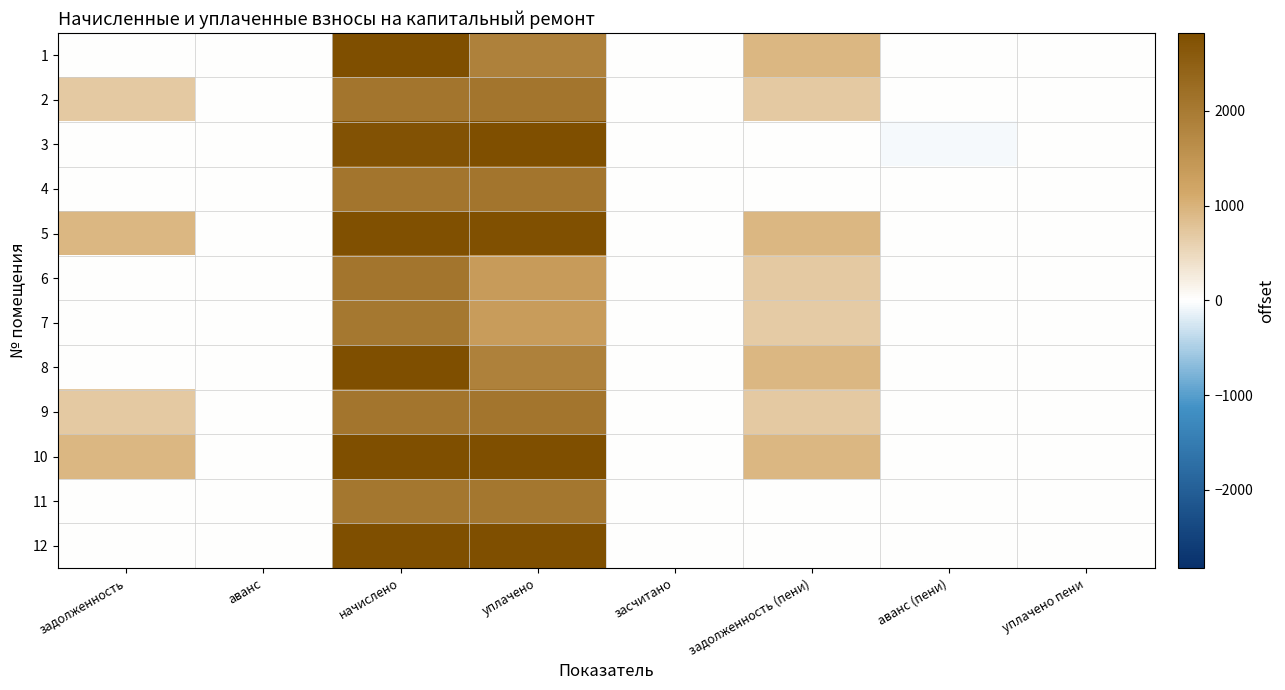

Reading left to right, what are all the values shown in this chart?

1: задолженность=0.0	аванс=0.0	начислено=2809.5	уплачено=1873.0	засчитано=0.0	задолженность (пени)=936.5	аванс (пени)=0.0	уплачено пени=0.0
2: задолженность=696.8	аванс=0.0	начислено=2090.5	уплачено=2090.5	засчитано=0.0	задолженность (пени)=696.8	аванс (пени)=0.0	уплачено пени=0.0
3: задолженность=0.0	аванс=0.0	начислено=2757.9	уплачено=2819.3	засчитано=0.0	задолженность (пени)=0.0	аванс (пени)=-61.4	уплачено пени=0.0
4: задолженность=0.0	аванс=0.0	начислено=2079.5	уплачено=2079.5	засчитано=0.0	задолженность (пени)=0.0	аванс (пени)=0.0	уплачено пени=0.0
5: задолженность=927.9	аванс=0.0	начислено=2783.7	уплачено=2783.7	засчитано=0.0	задолженность (пени)=927.9	аванс (пени)=0.0	уплачено пени=0.0
6: задолженность=0.0	аванс=0.0	начислено=2075.8	уплачено=1383.9	засчитано=0.0	задолженность (пени)=691.9	аванс (пени)=0.0	уплачено пени=0.0
7: задолженность=0.0	аванс=0.0	начислено=2050.0	уплачено=1366.6	засчитано=0.0	задолженность (пени)=683.3	аванс (пени)=0.0	уплачено пени=0.0
8: задолженность=0.0	аванс=0.0	начислено=2809.5	уплачено=1873.0	засчитано=0.0	задолженность (пени)=936.5	аванс (пени)=0.0	уплачено пени=0.0
9: задолженность=691.9	аванс=0.0	начислено=2075.8	уплачено=2075.8	засчитано=0.0	задолженность (пени)=691.9	аванс (пени)=0.0	уплачено пени=0.0
10: задолженность=940.2	аванс=0.0	начислено=2820.6	уплачено=2820.6	засчитано=0.0	задолженность (пени)=940.2	аванс (пени)=0.0	уплачено пени=0.0
11: задолженность=0.0	аванс=0.0	начислено=2053.7	уплачено=2053.7	засчитано=0.0	задолженность (пени)=0.0	аванс (пени)=0.0	уплачено пени=0.0
12: задолженность=0.0	аванс=0.0	начислено=2824.2	уплачено=2824.2	засчитано=0.0	задолженность (пени)=0.0	аванс (пени)=0.0	уплачено пени=0.0